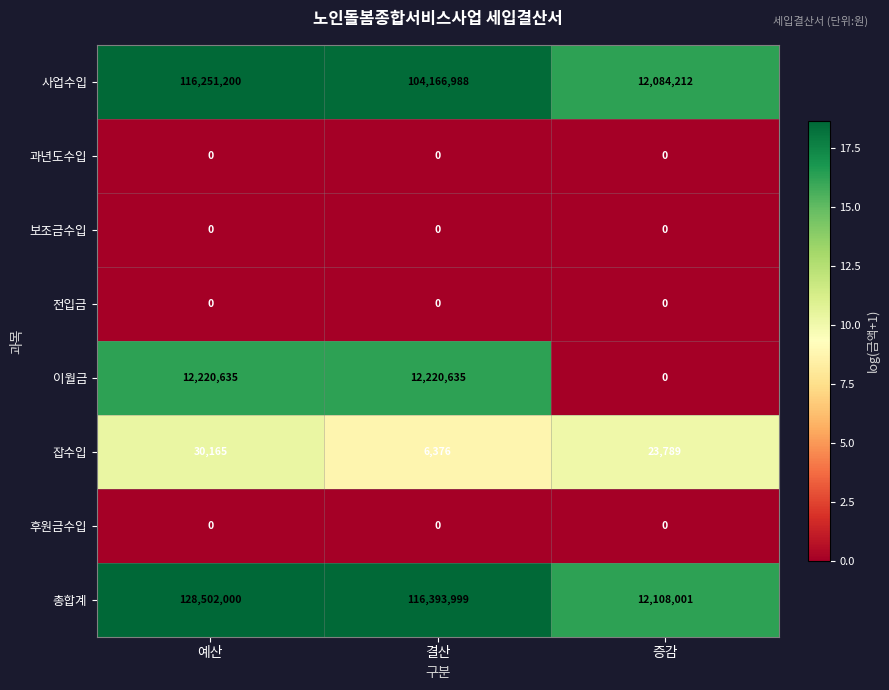

What is the sum of all 사업수입 values?

232502400